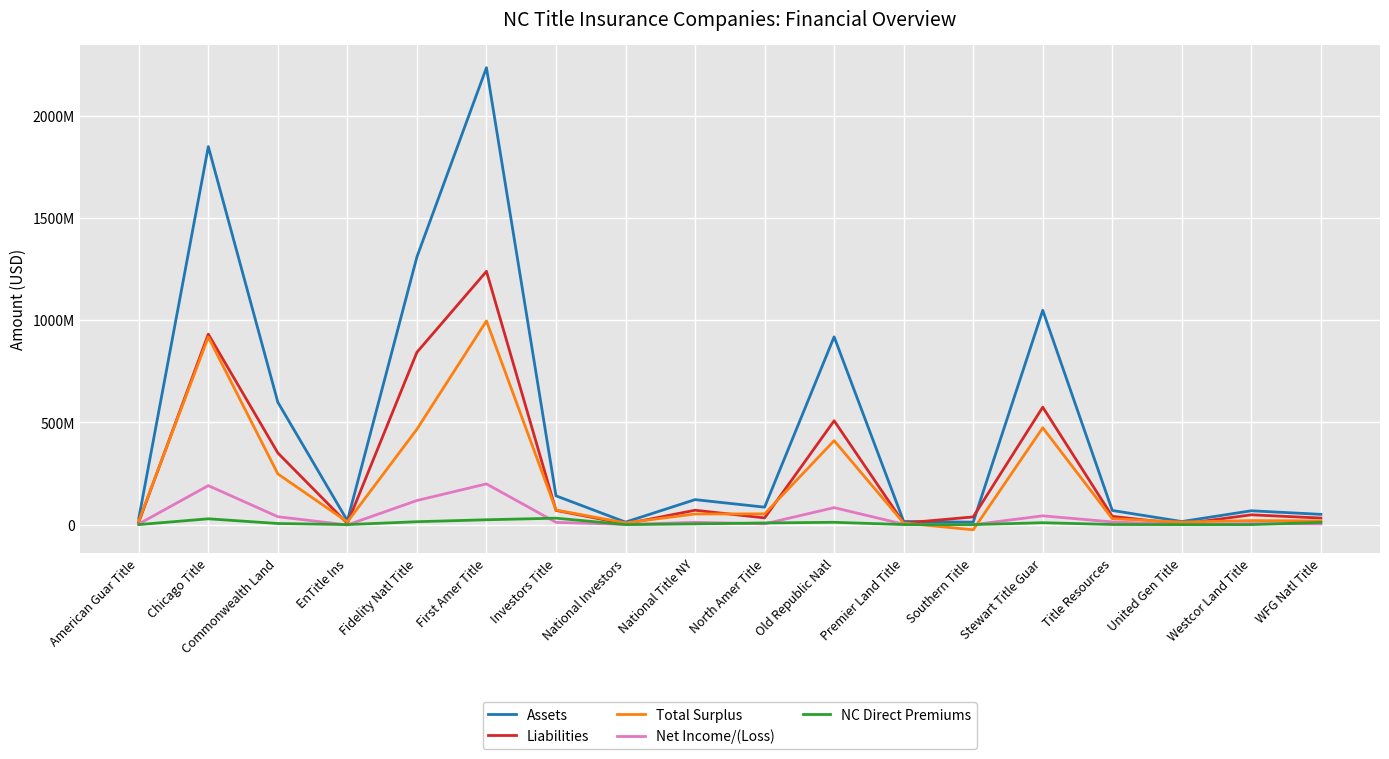

What are all the series names shown in the legend?

Assets, Liabilities, Total Surplus, Net Income/(Loss), NC Direct Premiums